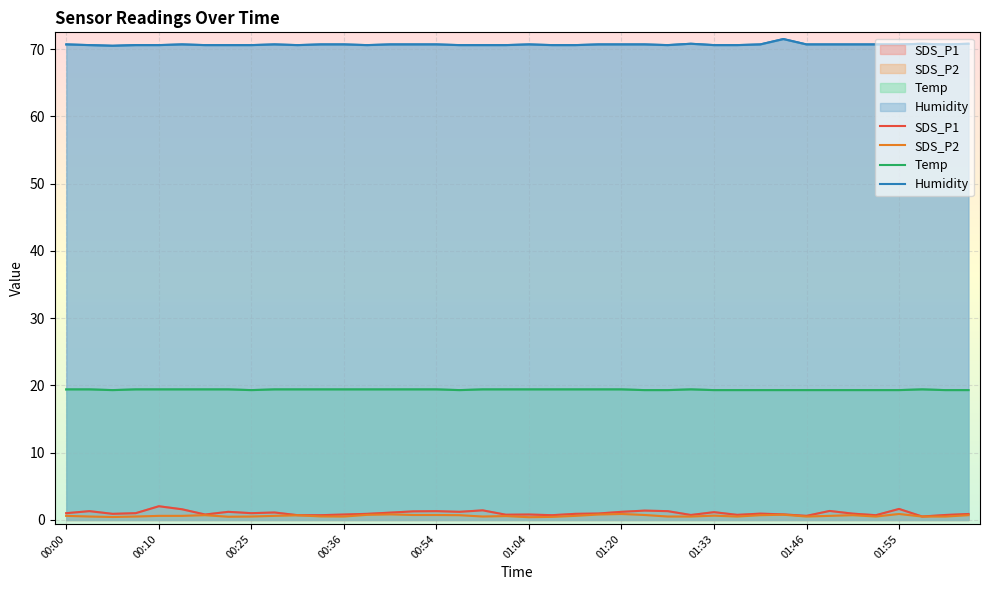

Is it true that Temp equals 19.4 at 01:33?

True